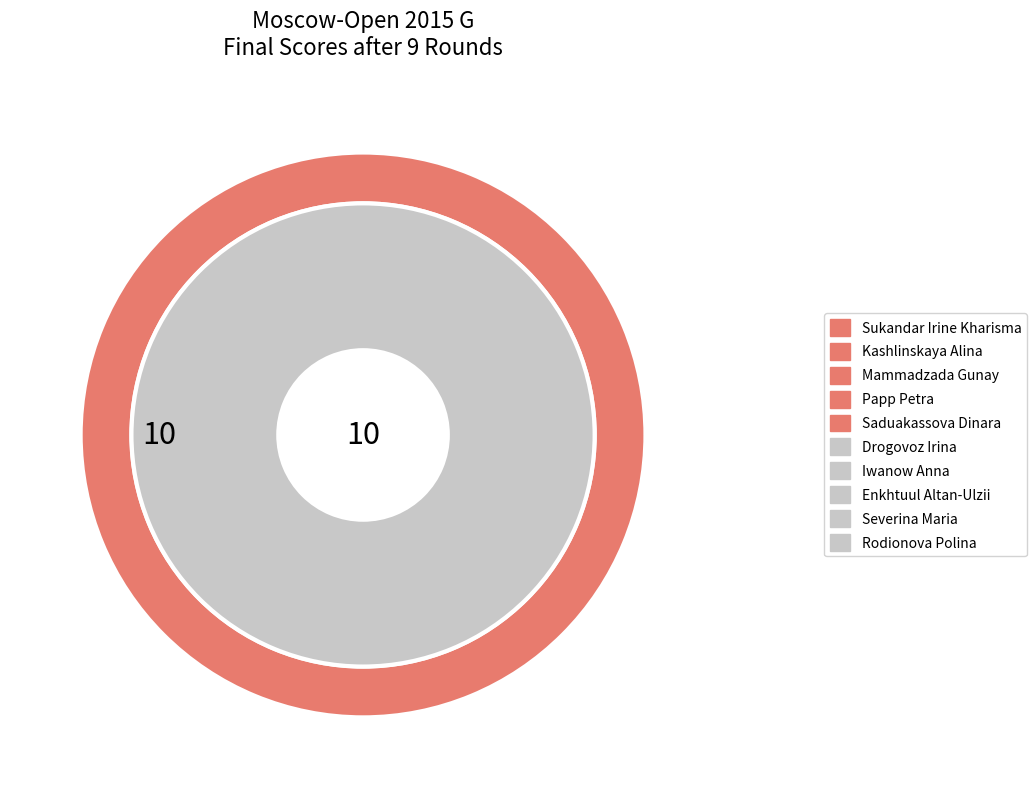

Rank the categories by value from highest to lowest.

Sukandar Irine Kharisma, Kashlinskaya Alina, Mammadzada Gunay, Papp Petra, Saduakassova Dinara, Drogovoz Irina, Iwanow Anna, Enkhtuul Altan-Ulzii, Severina Maria, Rodionova Polina